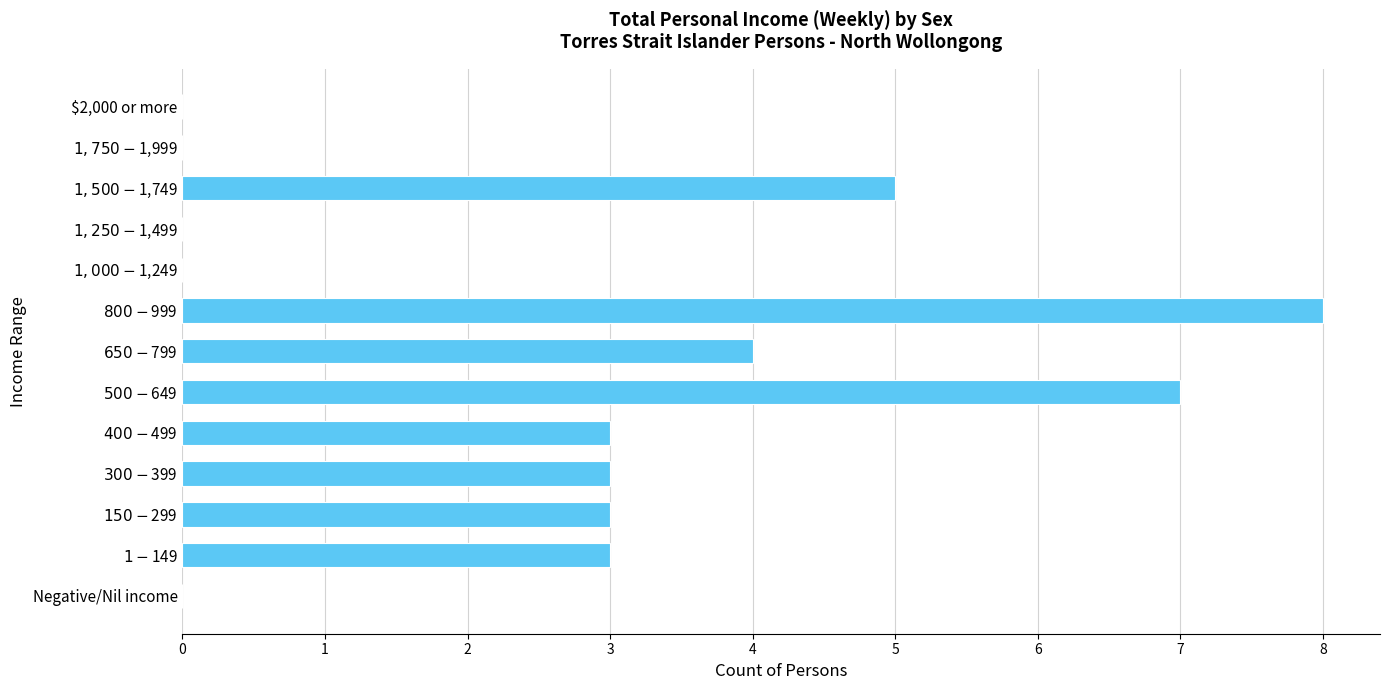

What is the greatest value displayed?

8